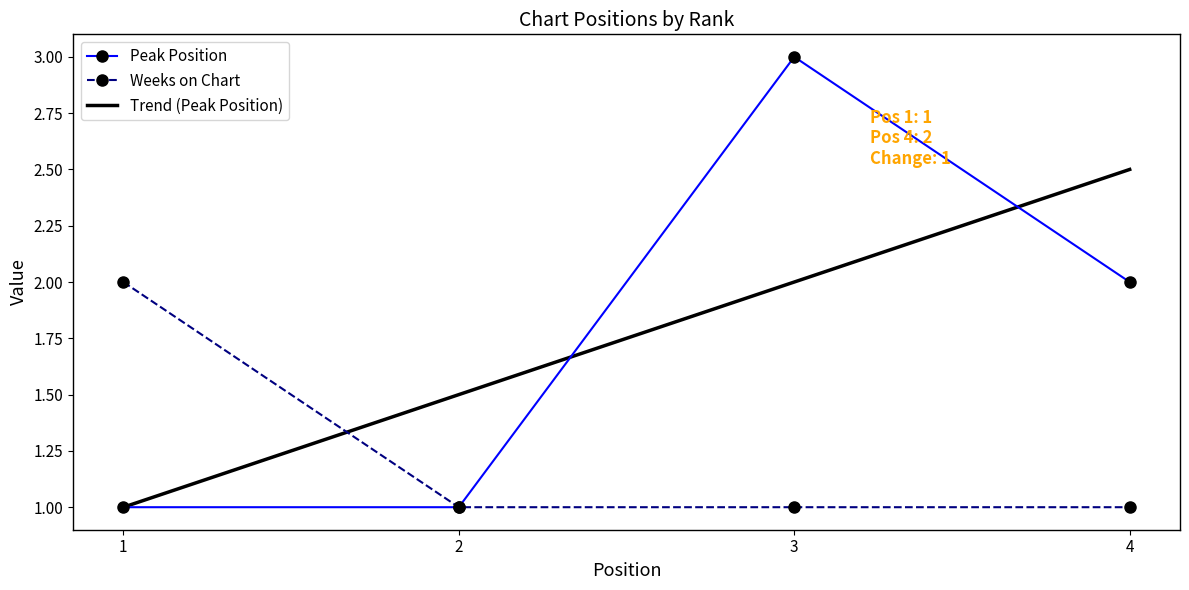

How many values in the Peak Position series are below 2?

2